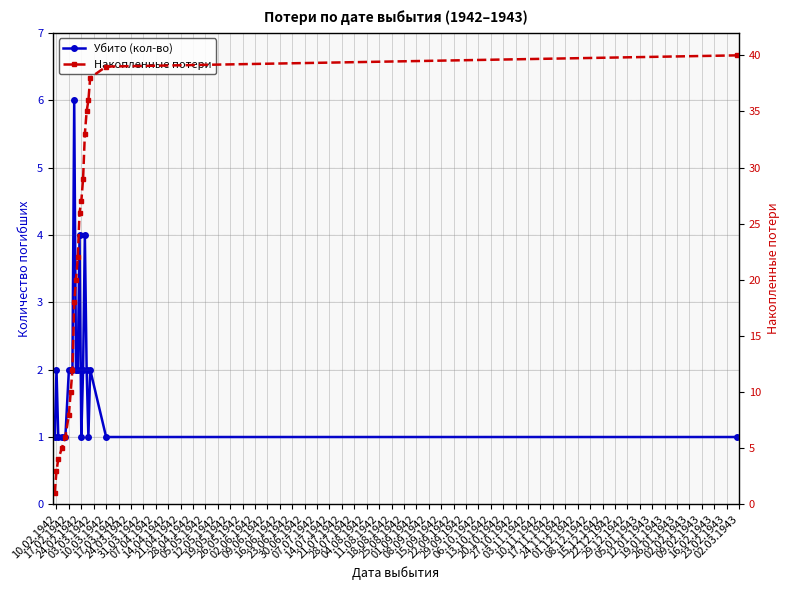

What is the difference between the Убито (кол-во) values at 17.03.1942 and 10.03.1942?

1